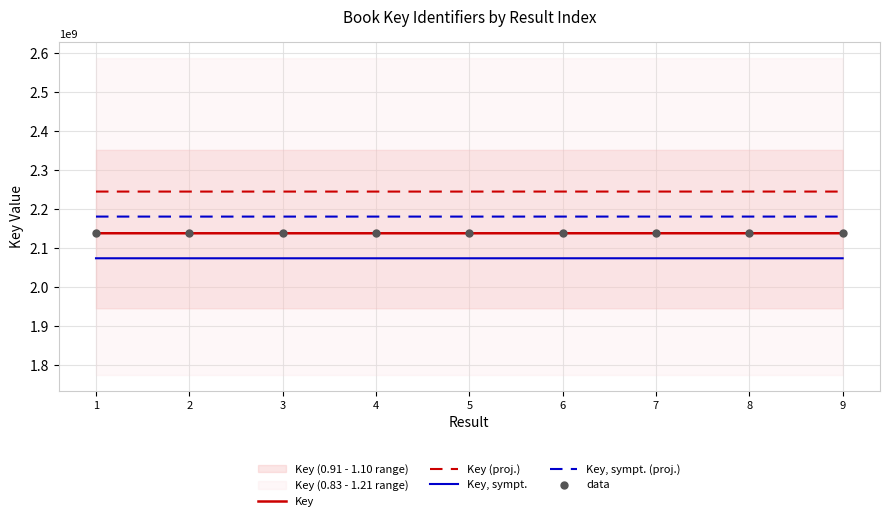

At how many categories does at least one series exceed 2140983370?

9